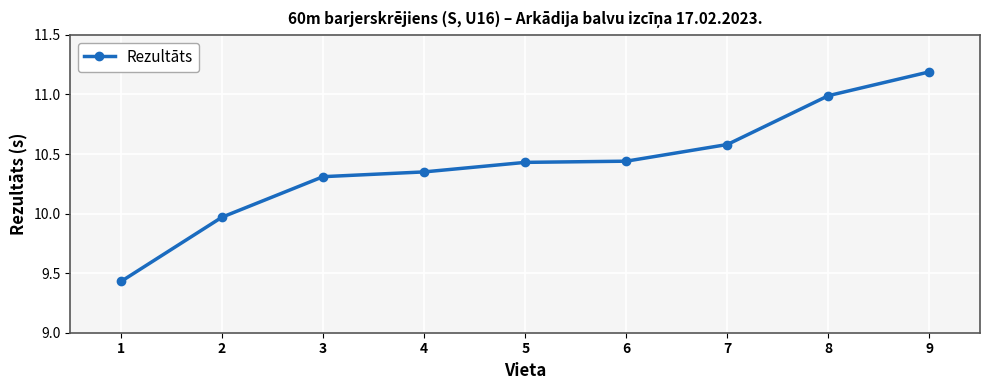

Which has a higher value, 5 or 3?

5